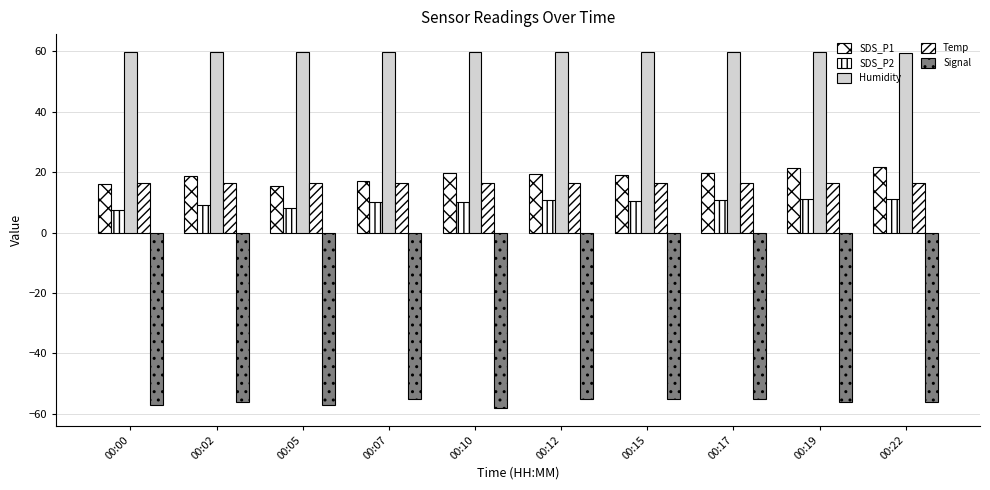

Count the number of categories in the chart.

10